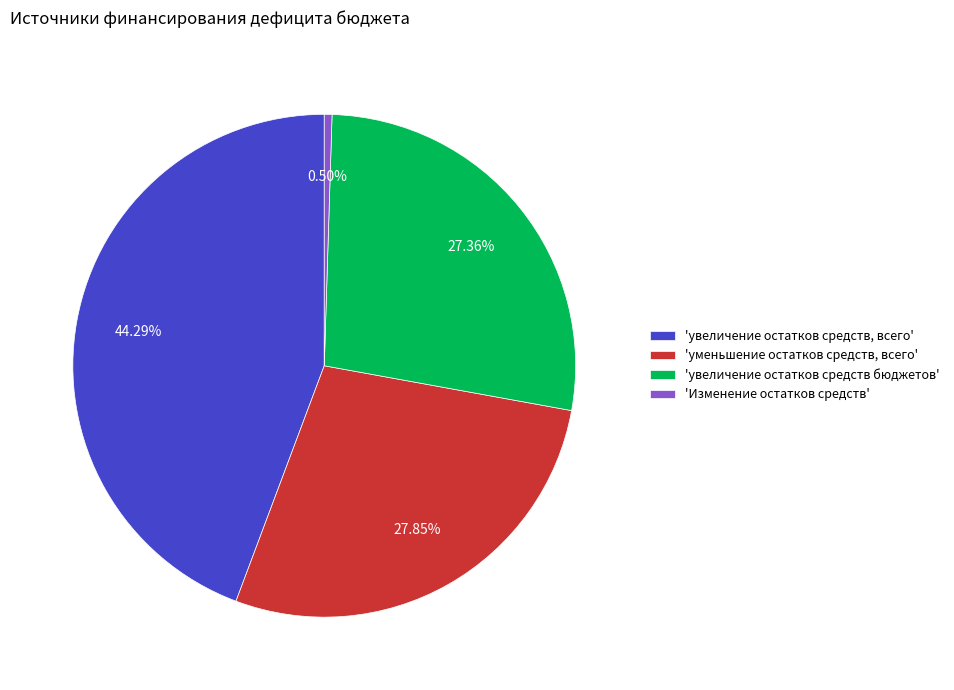

Is the sum of 'уменьшение остатков средств, всего' and 'увеличение остатков средств бюджетов' greater than half?

Yes